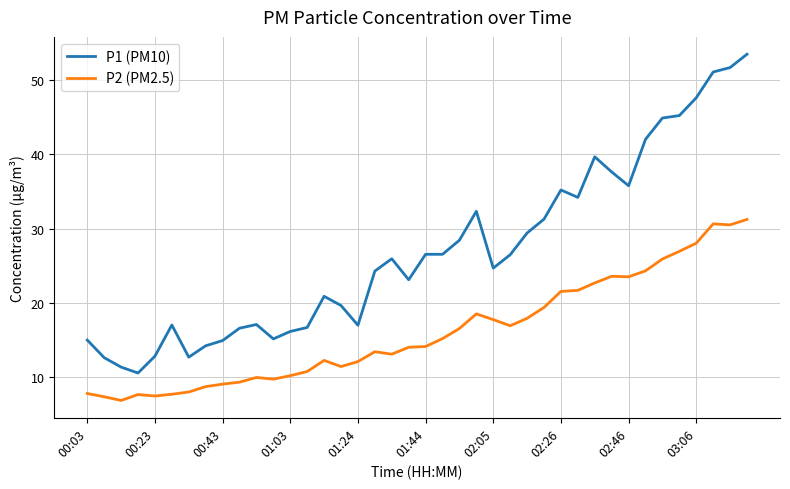

True or false: P2 (PM2.5) and P1 (PM10) intersect in this chart.

False